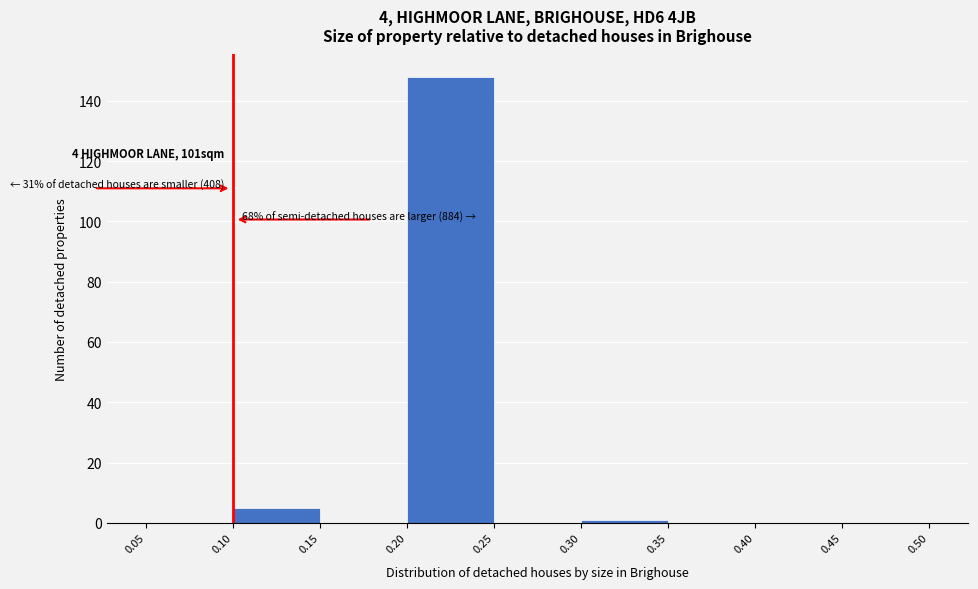

Which range on the x-axis has the tallest bar?

0.20 to 0.25